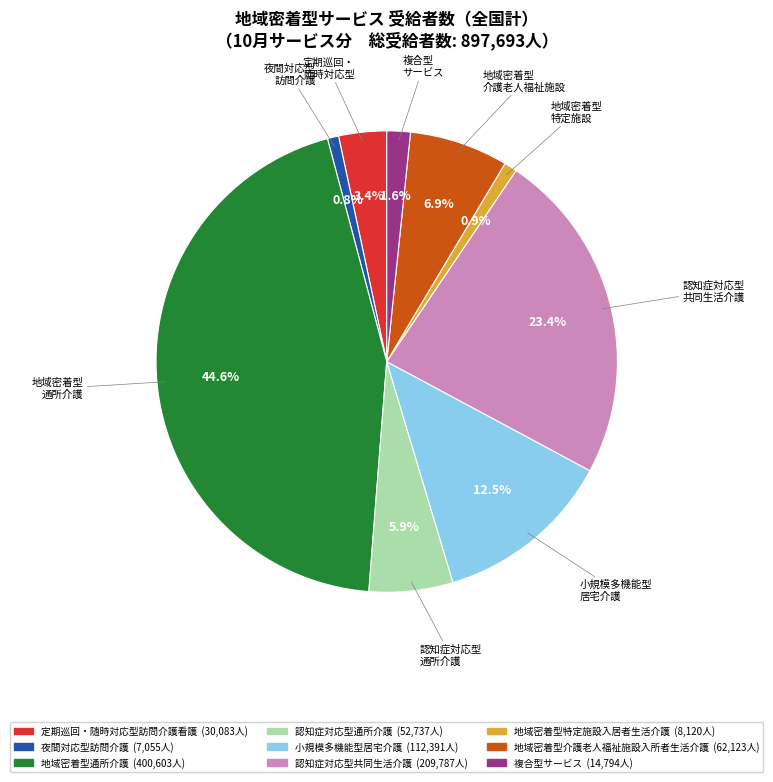

Between 定期巡回・随時対応型訪問介護看護 and 複合型サービス, which is larger?

定期巡回・随時対応型訪問介護看護